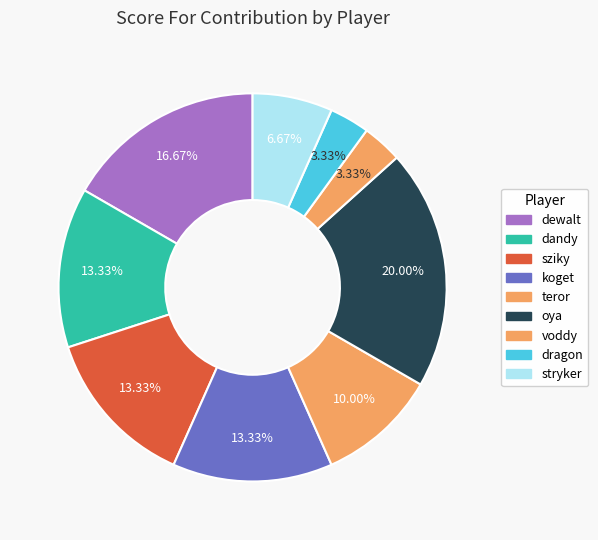

Count the number of slices in the pie.

9